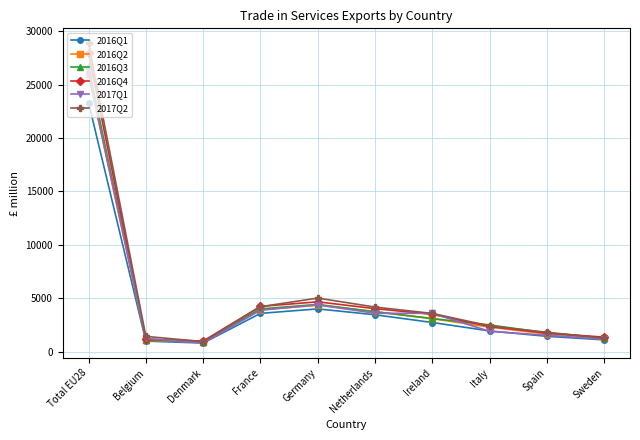

What is the maximum value for 2016Q4?

28015